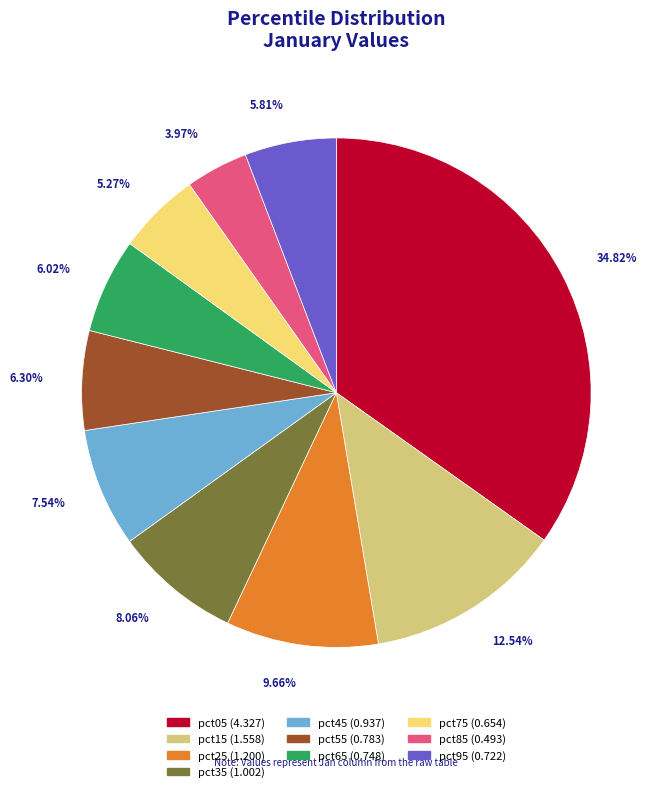

Which has a higher value, pct05 or pct45?

pct05